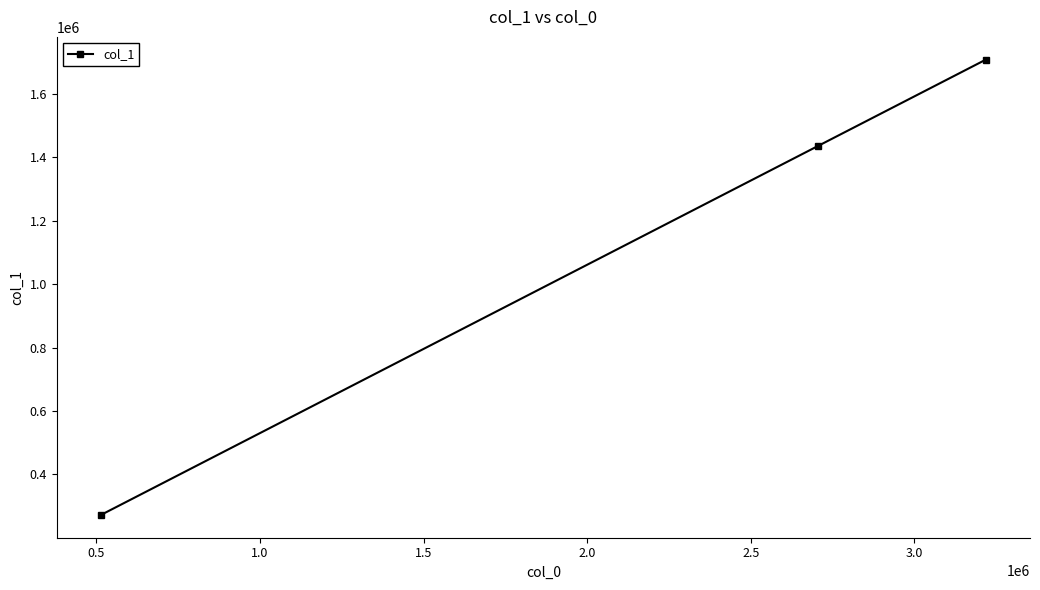

What is the difference between the second highest and minimum values?

1161754.4